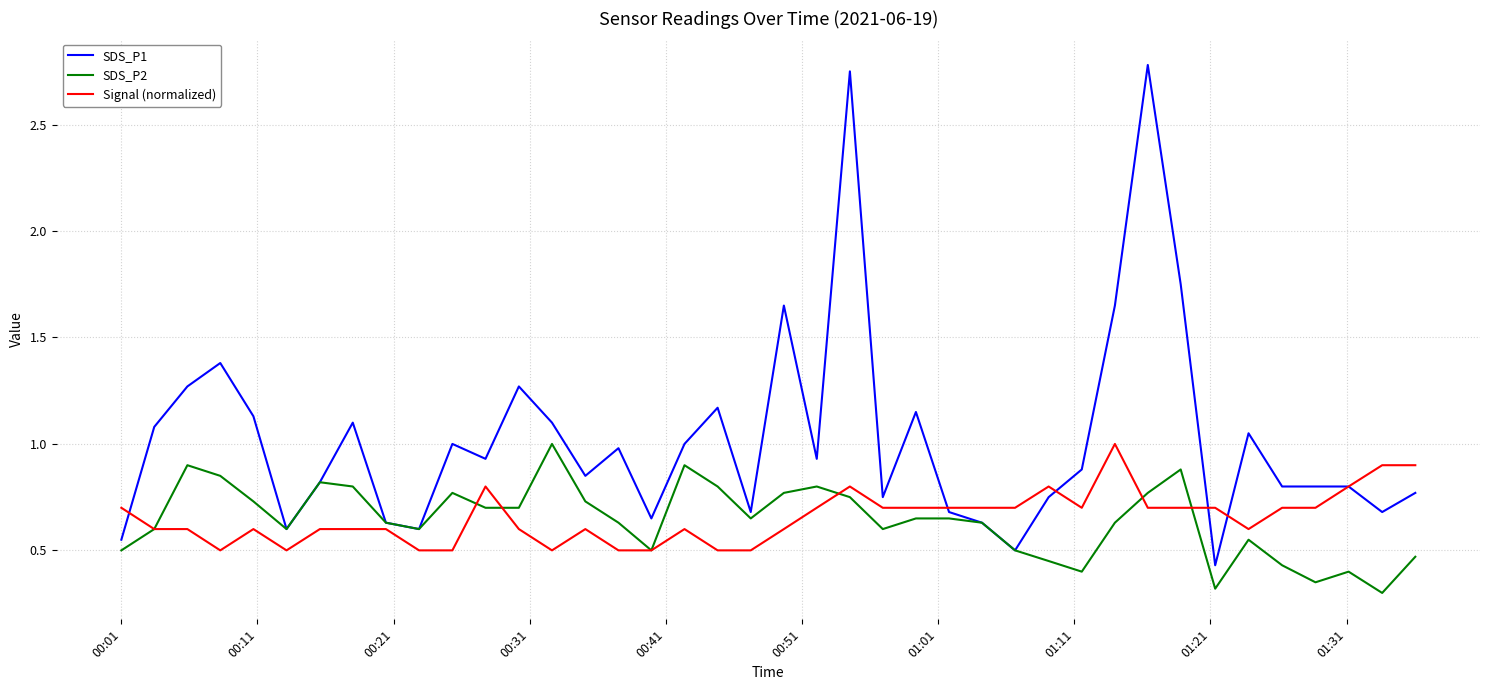

True or false: Signal (normalized) and SDS_P1 intersect in this chart.

True